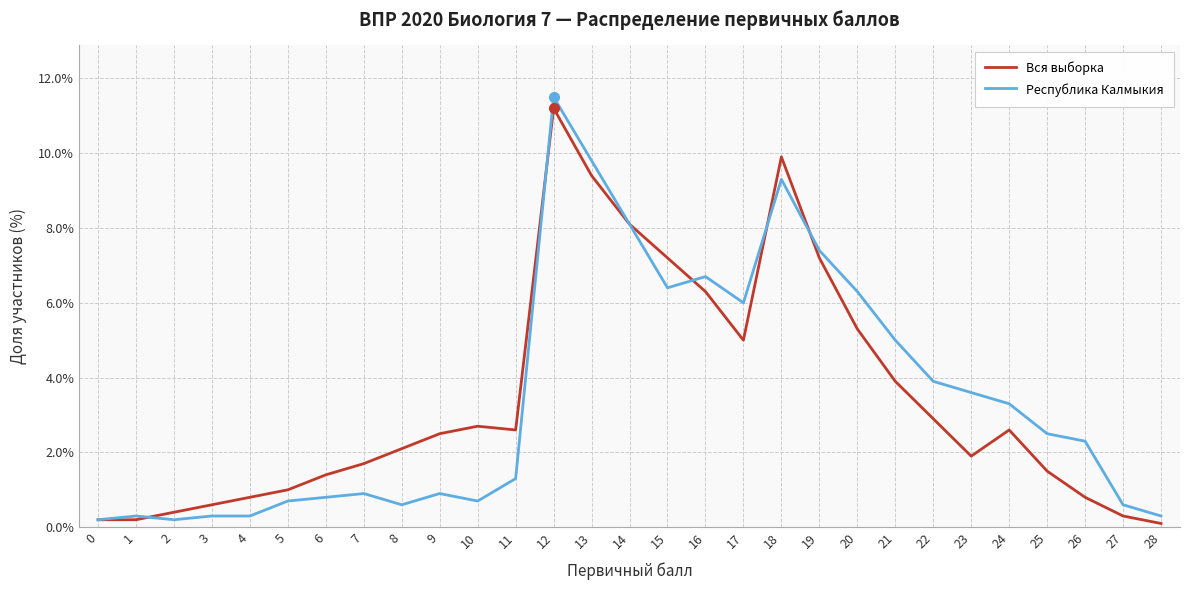

What is the maximum value for Республика Калмыкия?

11.5